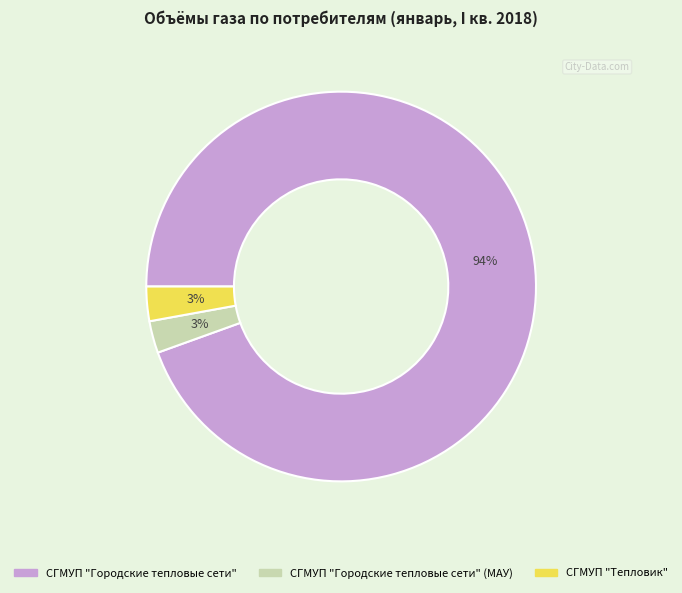

How many segments does this pie chart have?

3